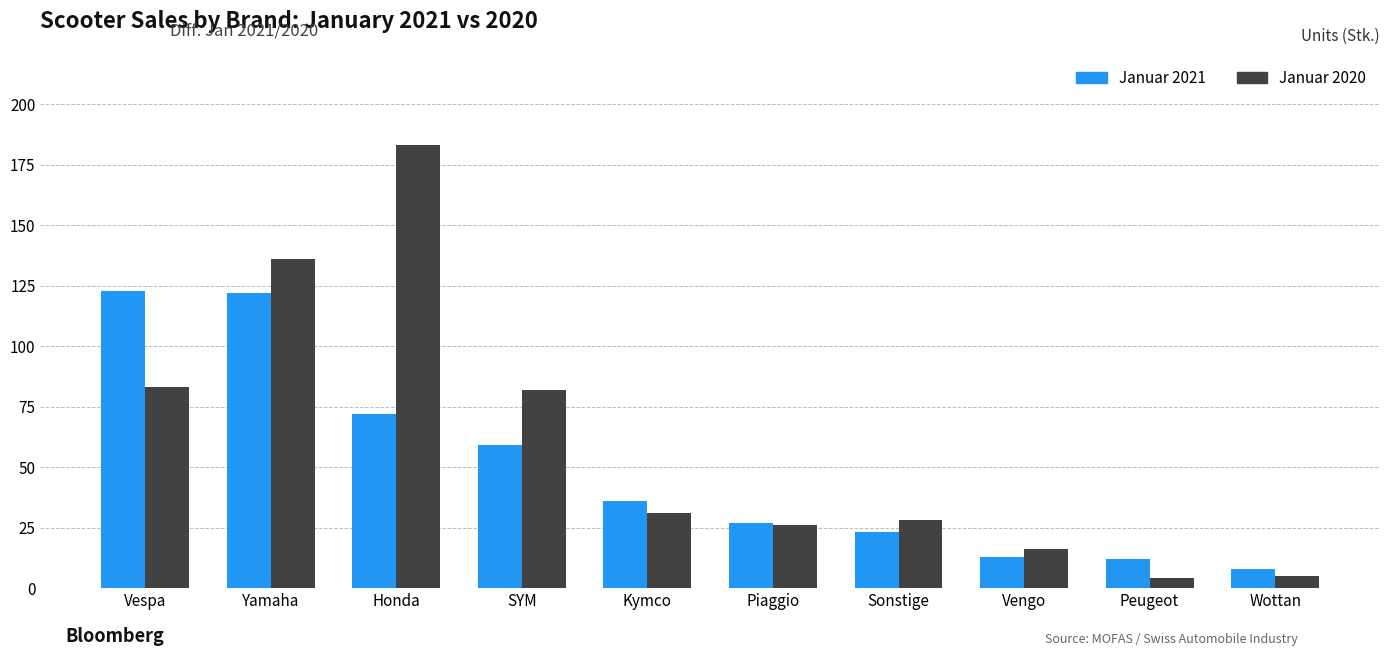

Reading left to right, transcribe all the data shown in this chart.

2021: 123	122	72	59	36	27	23	13	12	8
2020: 83	136	183	82	31	26	28	16	4	5